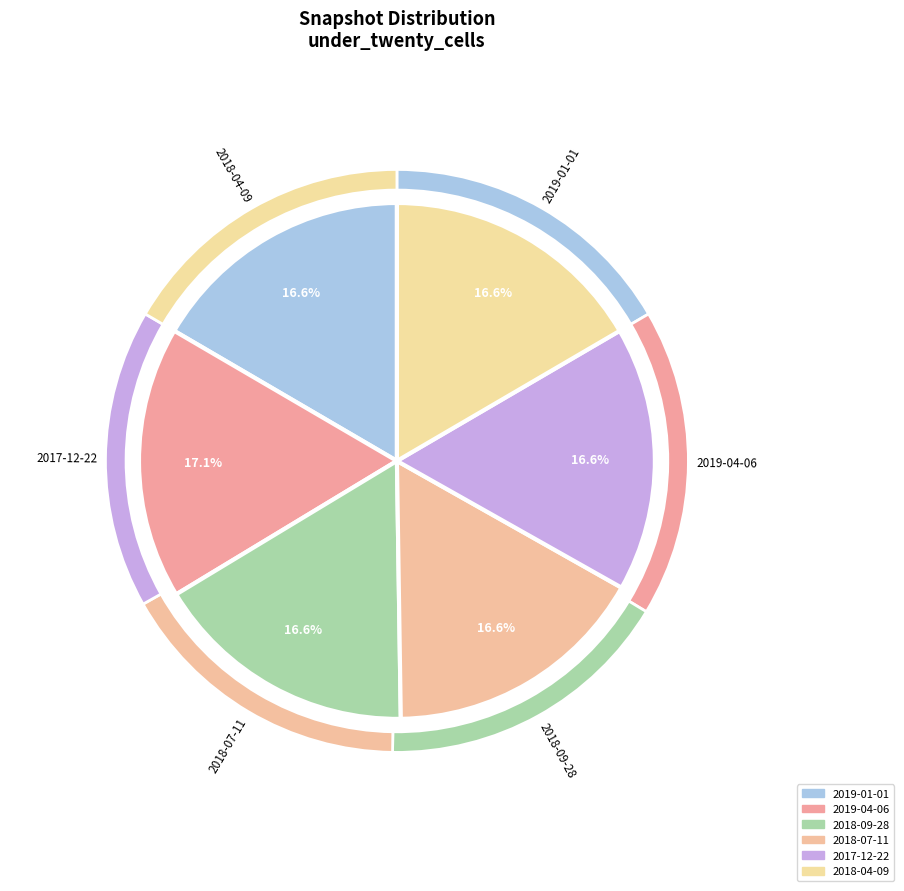

Count the number of slices in the pie.

6